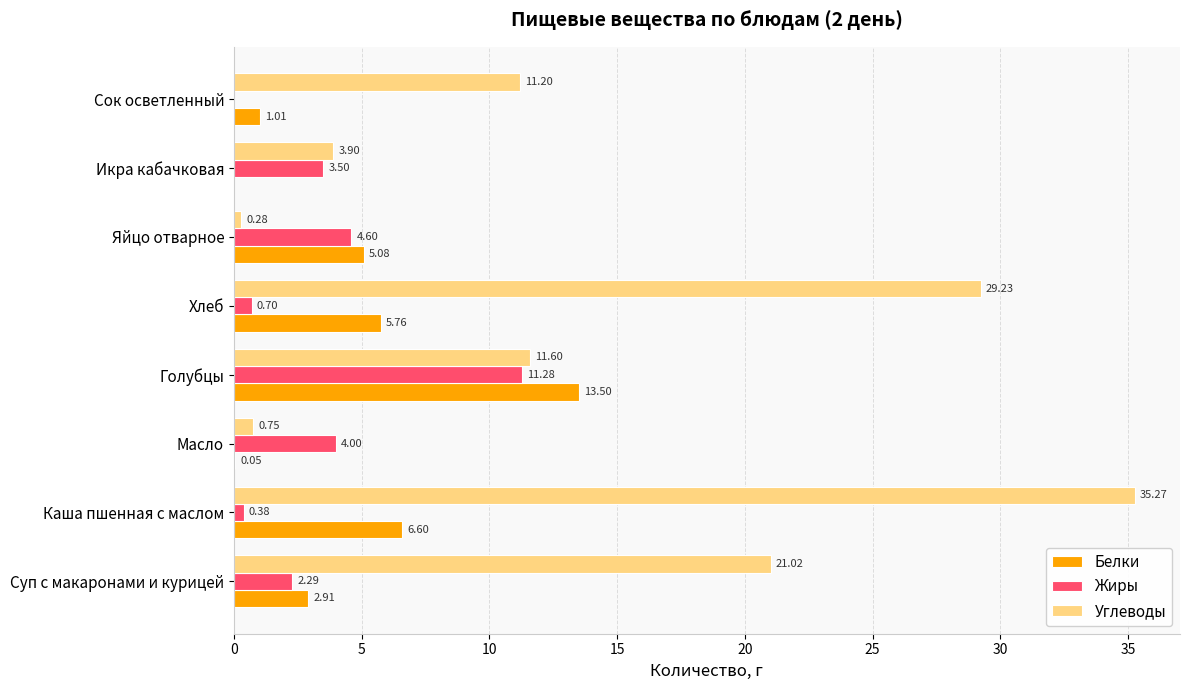

At which label does Углеводы reach its peak?

Каша пшенная с маслом